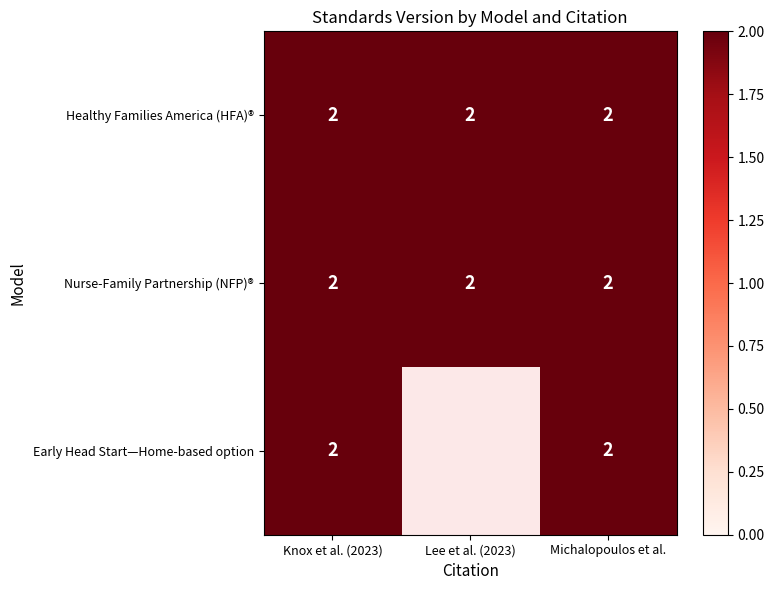

What is the sum of all Nurse-Family Partnership (NFP)® values?

6